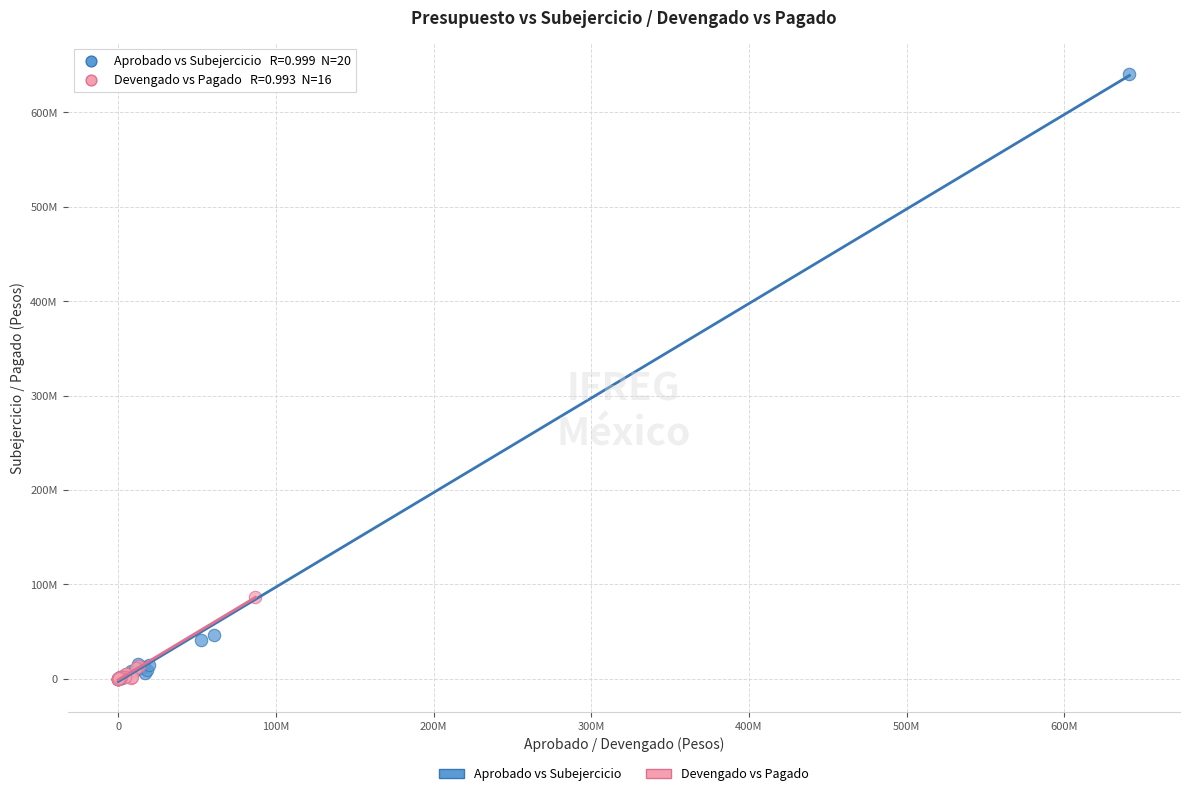

What are all the series names shown in the legend?

Aprobado vs Subejercicio, Devengado vs Pagado